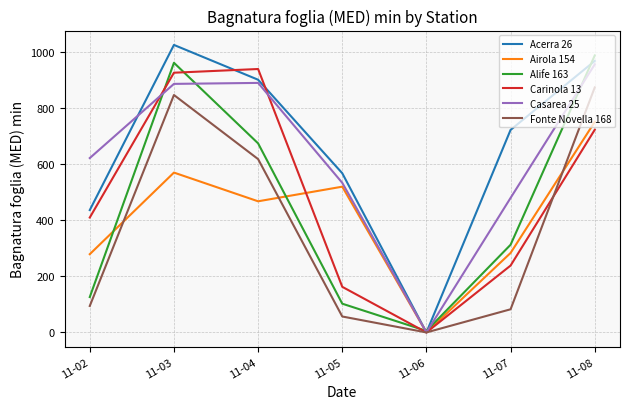

At which category does the chart reach its minimum across all series?

11-06